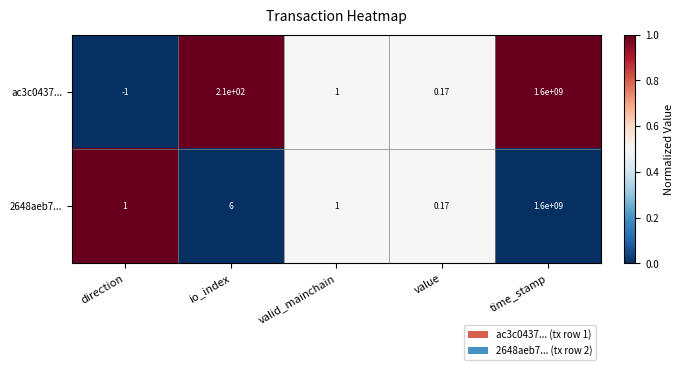

At which label does 2648aeb7... reach its peak?

time_stamp